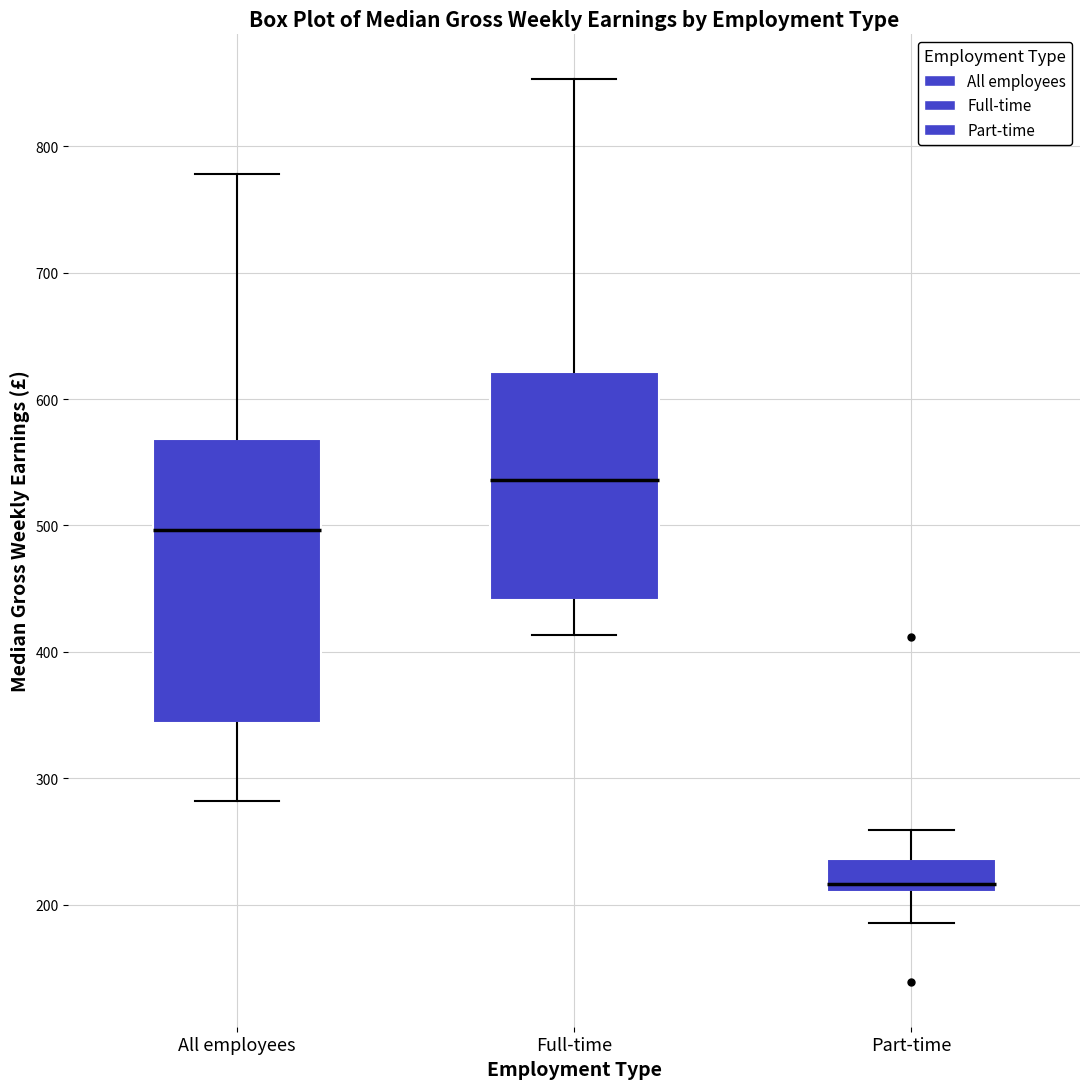

Reading left to right, transcribe this box plot: for each box, give where its median line is, the range the box spans, and where its two whiskers end, as read against the y-axis. The values are not printed on the chart, so give them approximately, as read against the axis.

All employees: median 500, box 340 to 570, whiskers 280 to 780
Full-time: median 540, box 440 to 620, whiskers 410 to 850
Part-time: median 220, box 210 to 240, whiskers 190 to 260